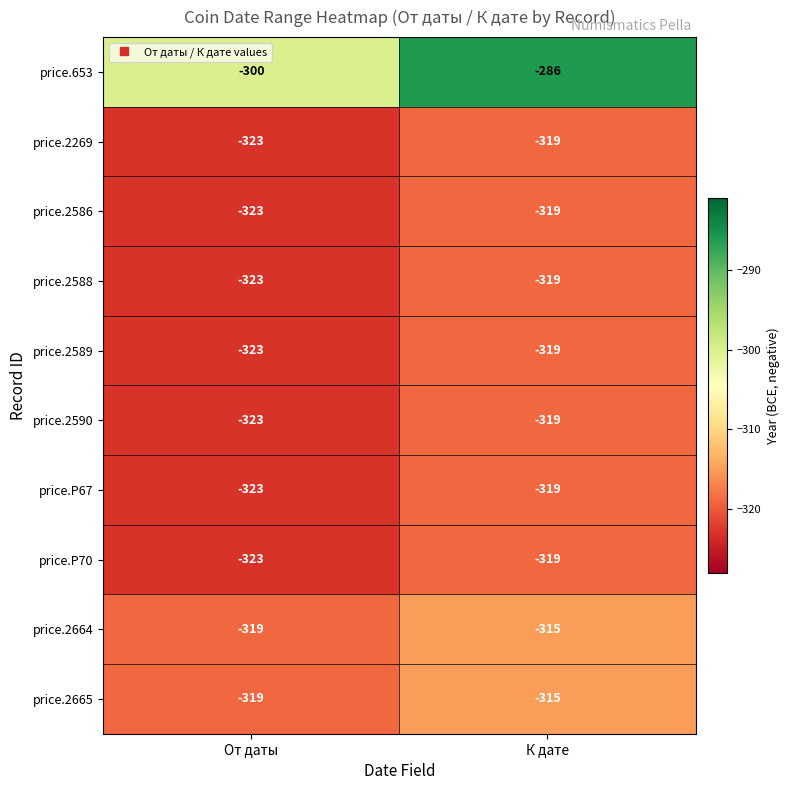

The price.P70 series shows -319 at К дате. True or false?

True